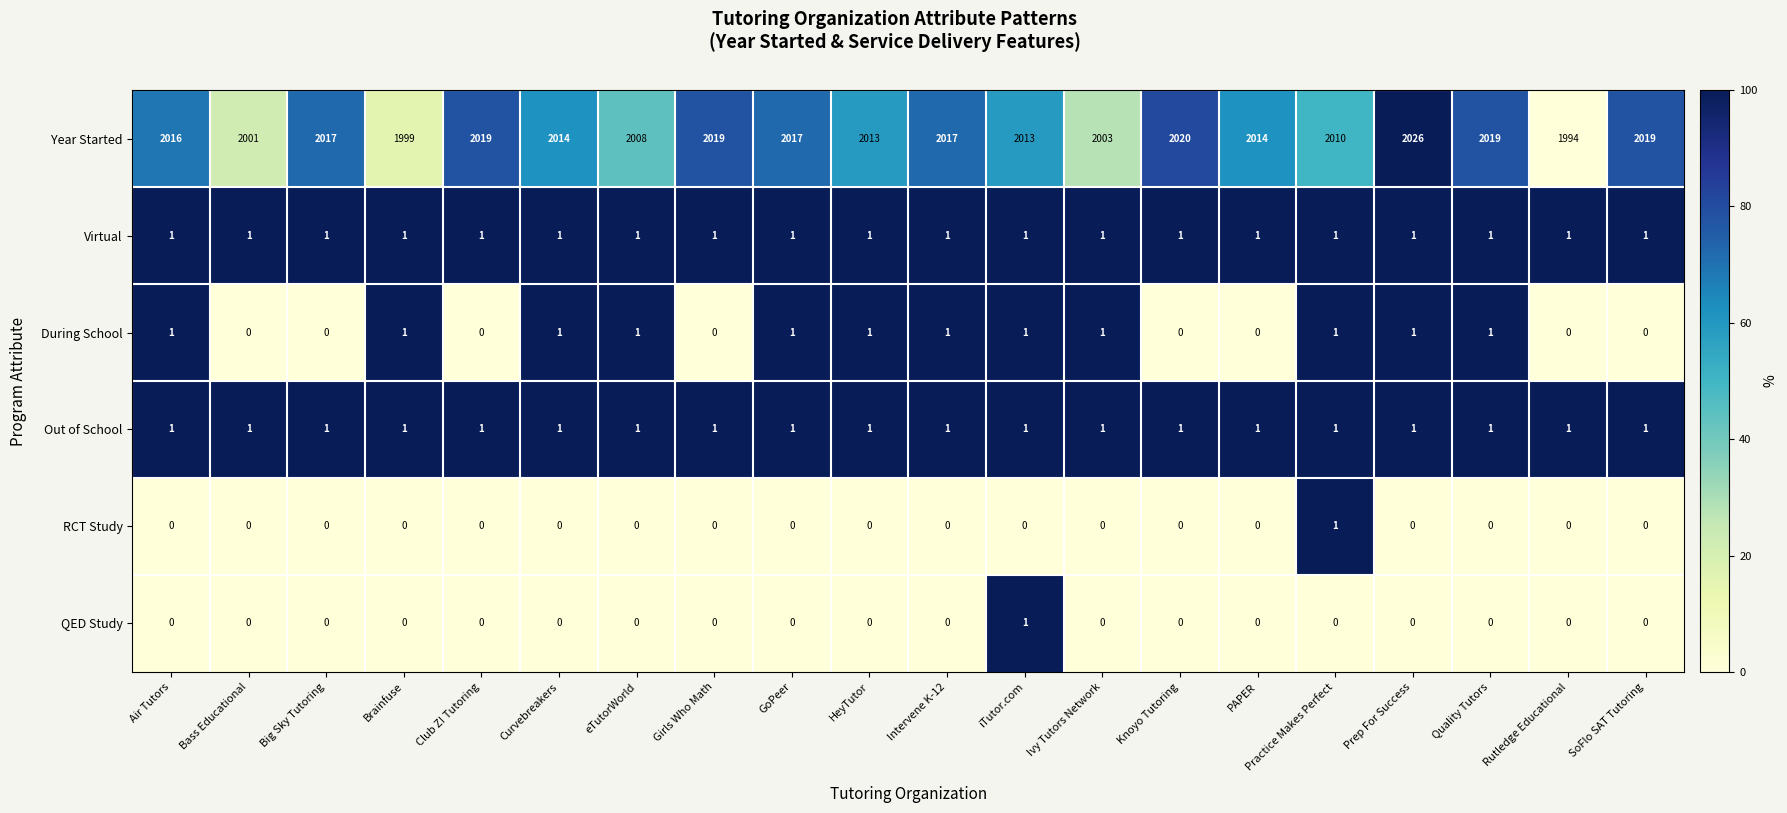

What is the sum of all Out of School values?

20